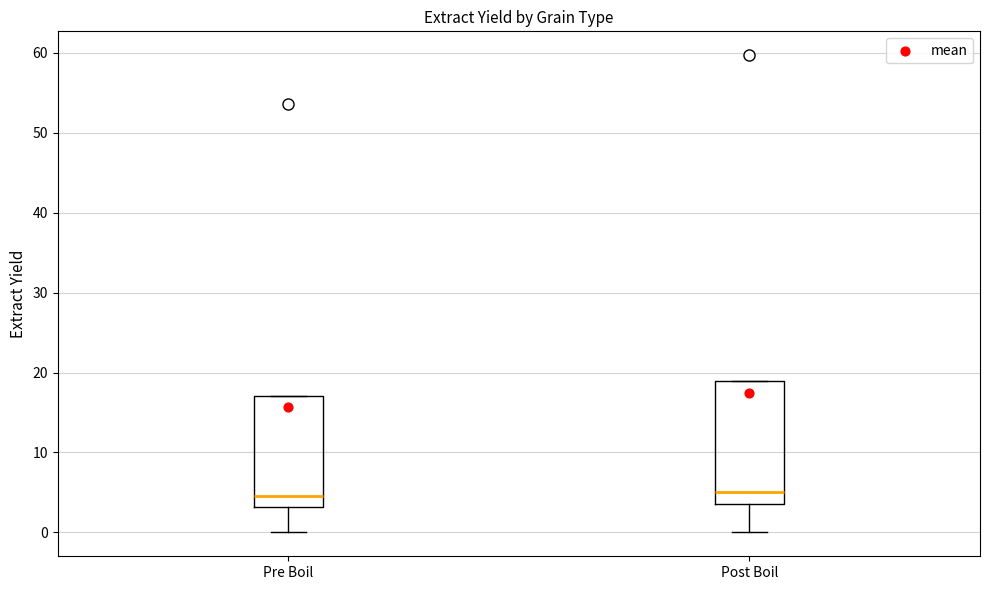

Reading left to right, read every box against the y-axis: the position of its median line, the range the box covers, and the ends of its whiskers. The values are not printed on the chart, so give them approximately, as read against the axis.

Pre Boil: median 5, box 3 to 17, whiskers 0 to 17
Post Boil: median 5, box 4 to 19, whiskers 0 to 19